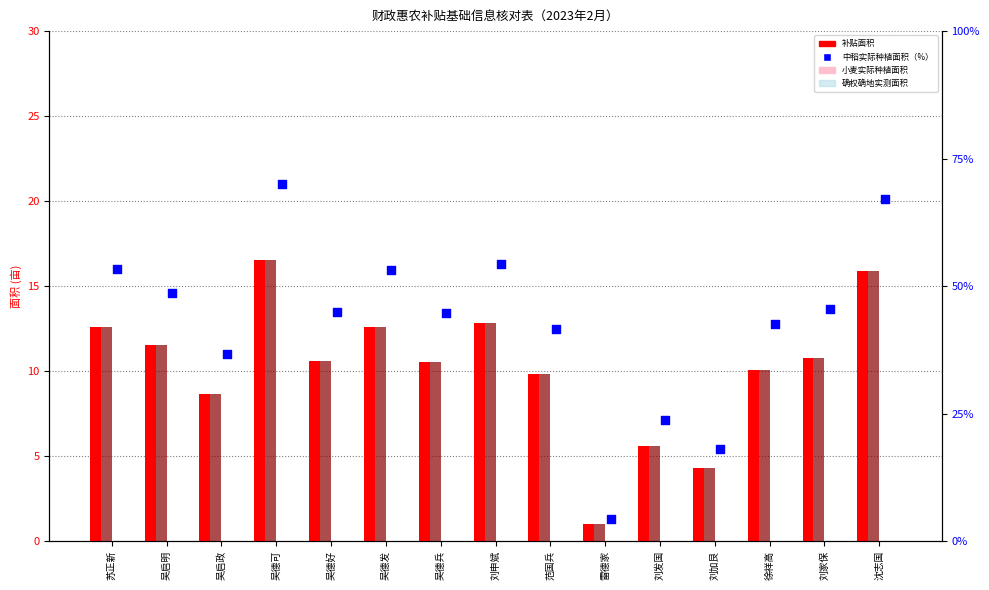

Which series contains the highest Y value?

中稻实际种植面积